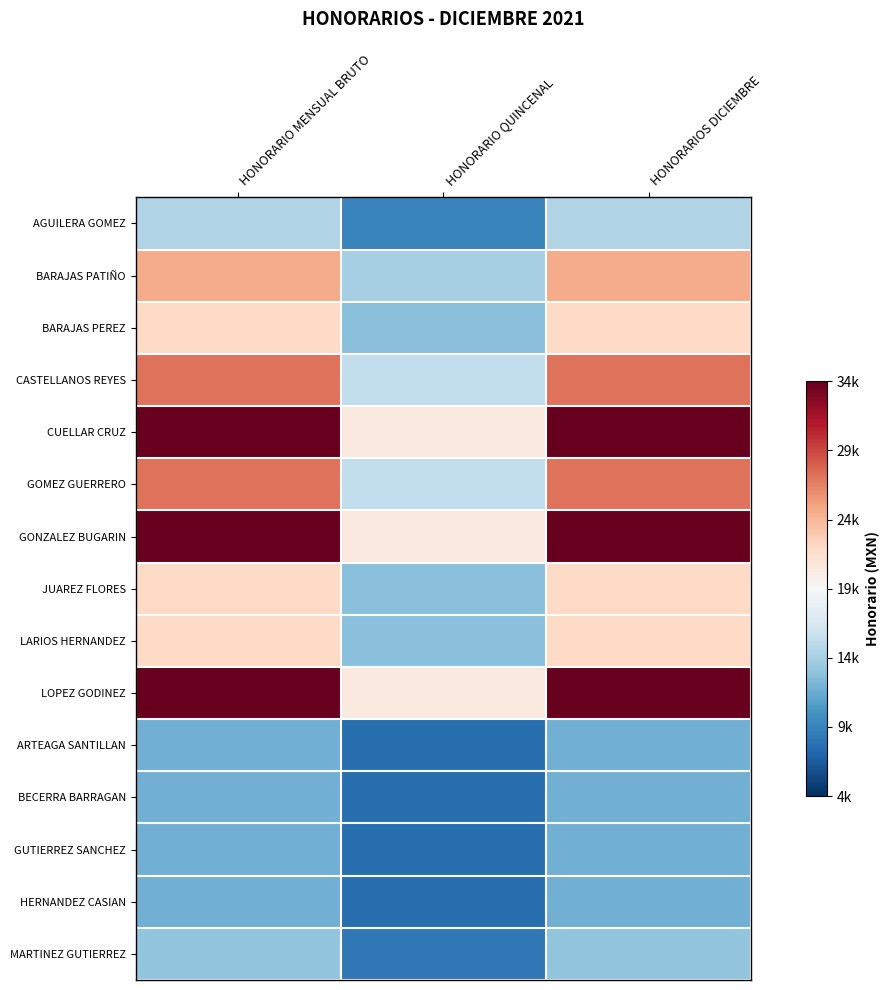

Between HONORARIO MENSUAL BRUTO and HONORARIO QUINCENAL, which series saw the biggest shift?

CUELLAR CRUZ